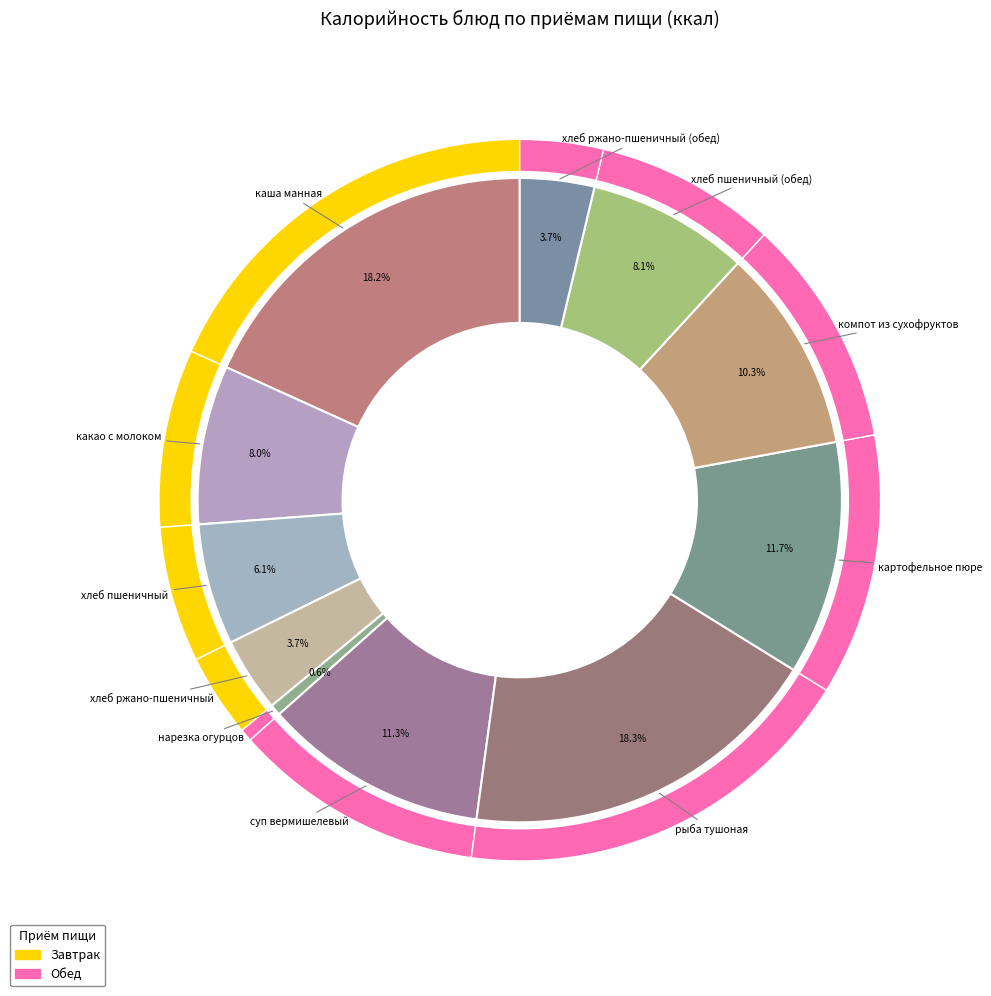

To the nearest percent, what is the difference between the largest and smallest slice percentages?

18%